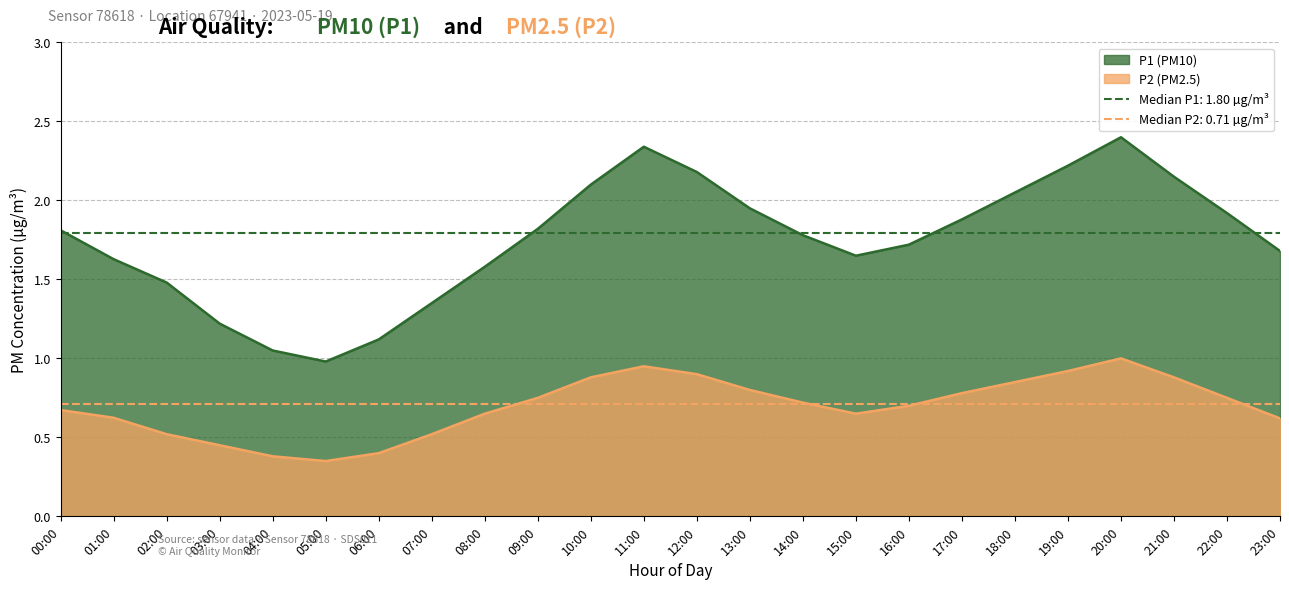

Rank the series by their average value, from lowest to highest.

P2, P1